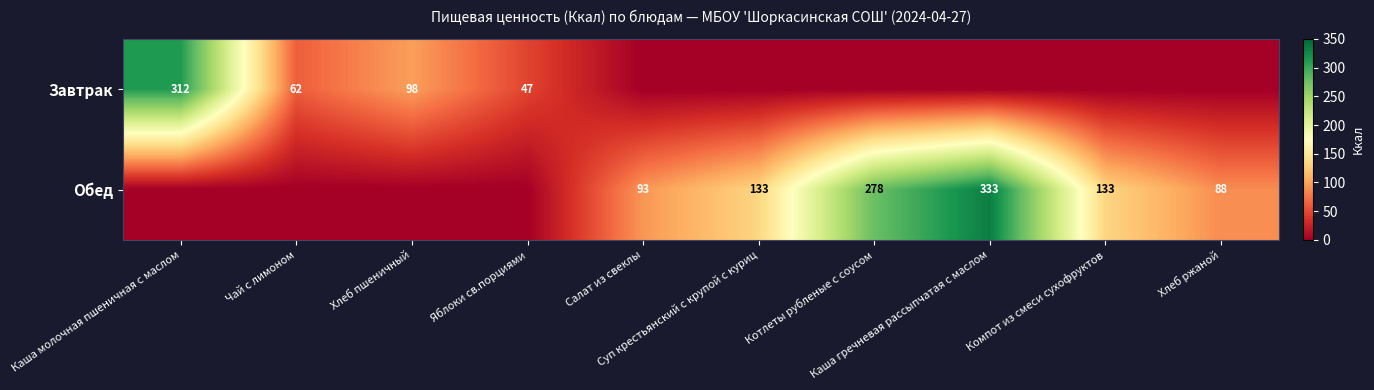

Between Яблоки св.порциями and Каша молочная пшеничная с маслом, which is larger?

Каша молочная пшеничная с маслом